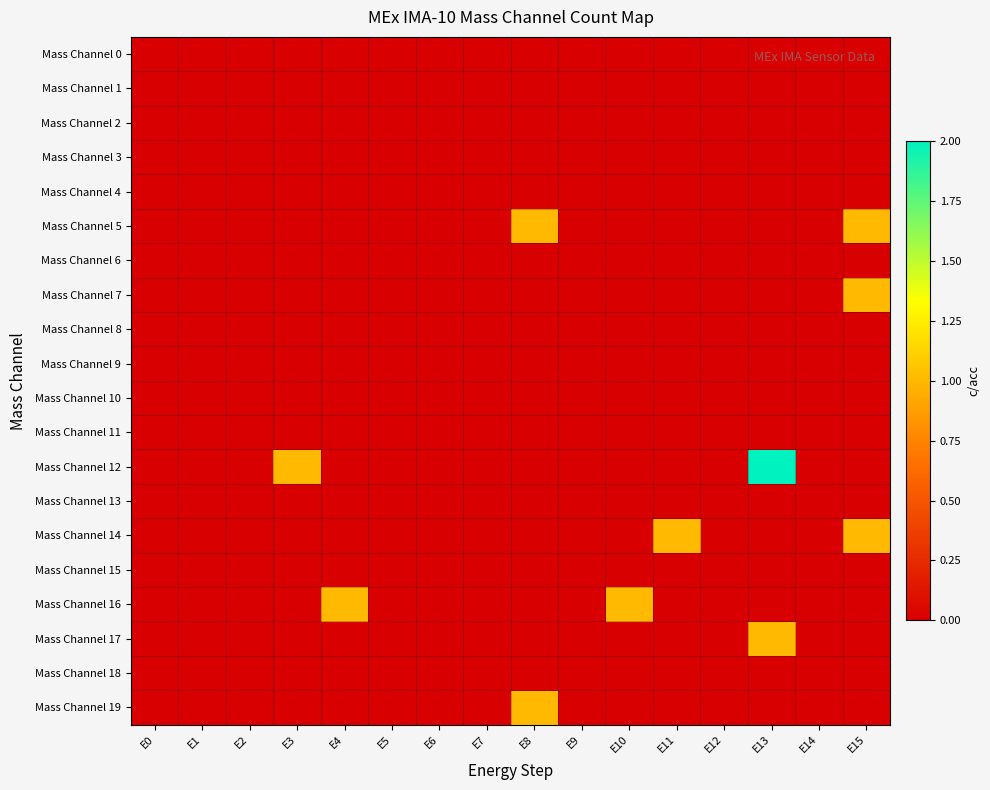

Which label corresponds to the largest value in the chart?

E13